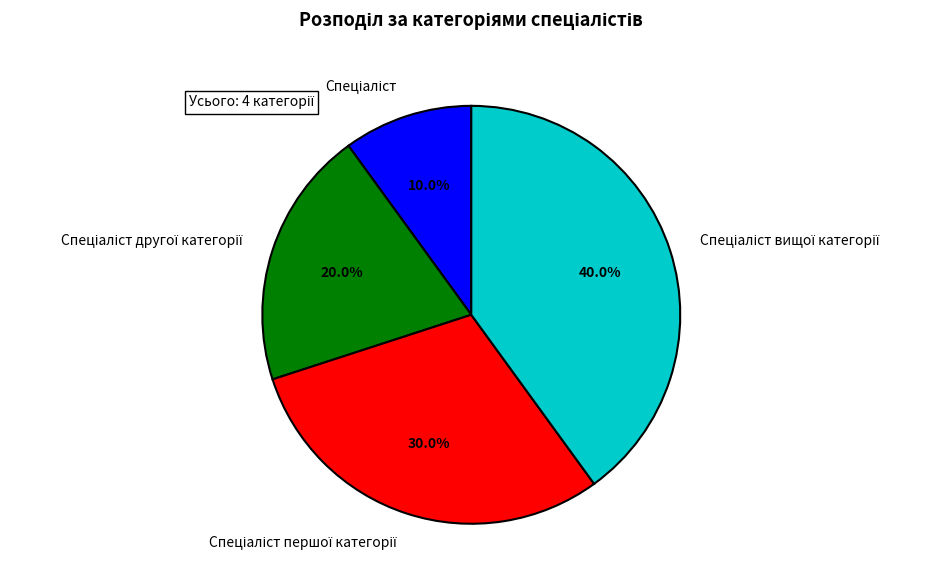

Does any single category account for the majority?

No